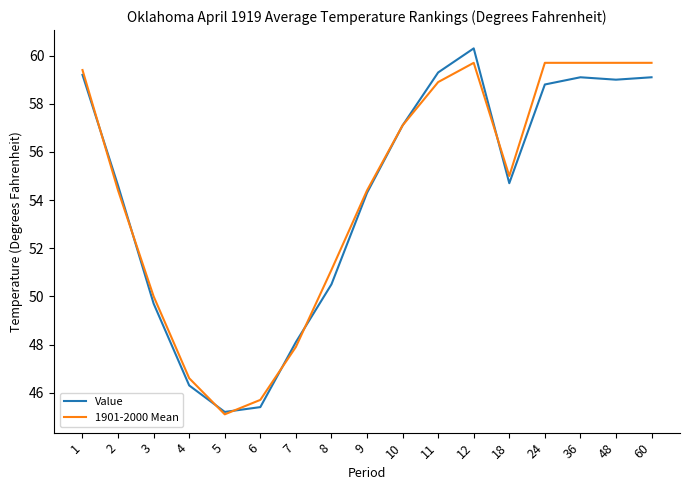

What is the difference between the highest and lowest values at 3?

0.3